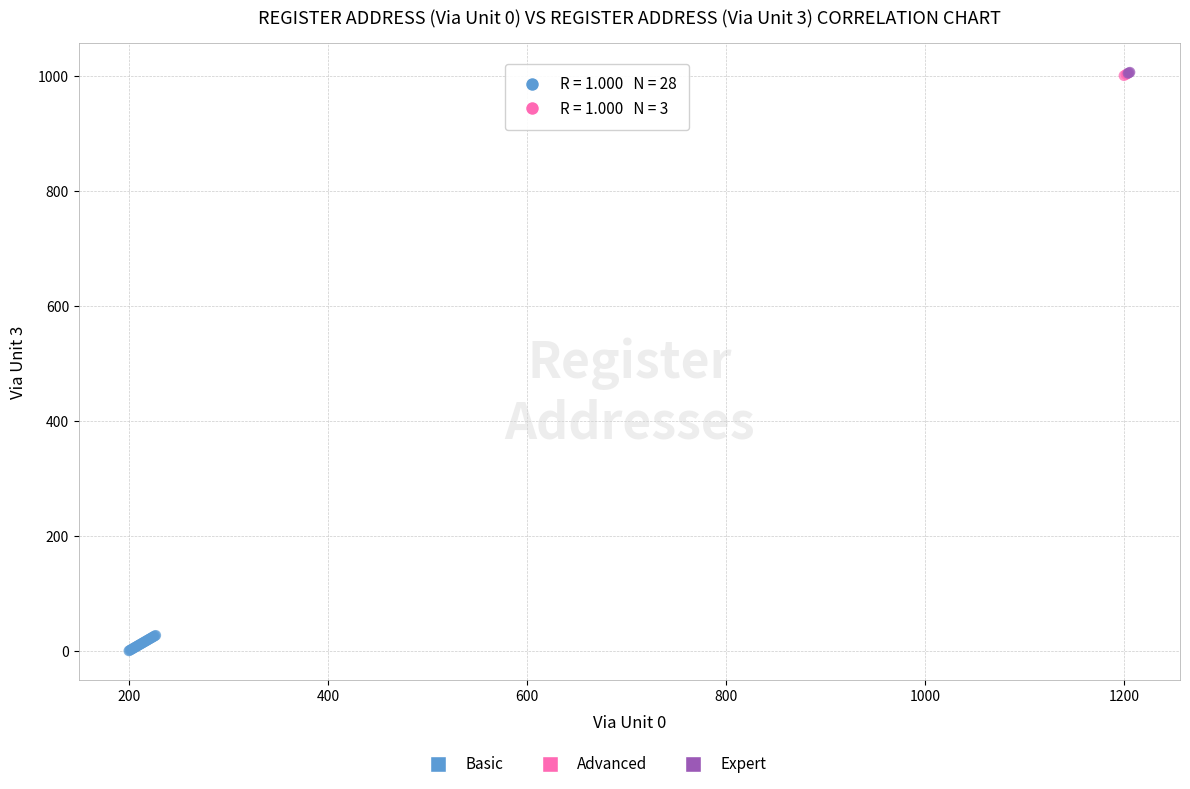

Which series reaches the minimum Y coordinate?

Basic